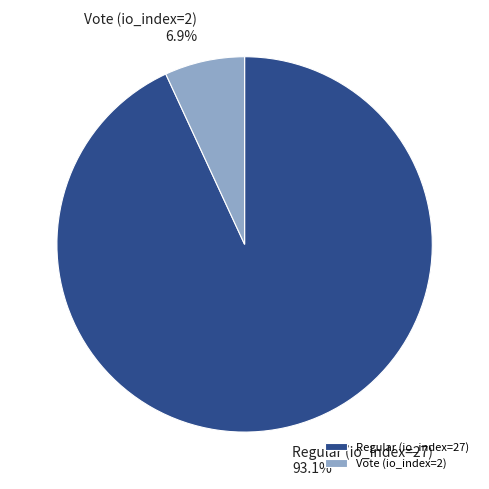

To the nearest percent, what is the difference between the Vote (io_index=2) and Regular (io_index=27) slice percentages?

86%